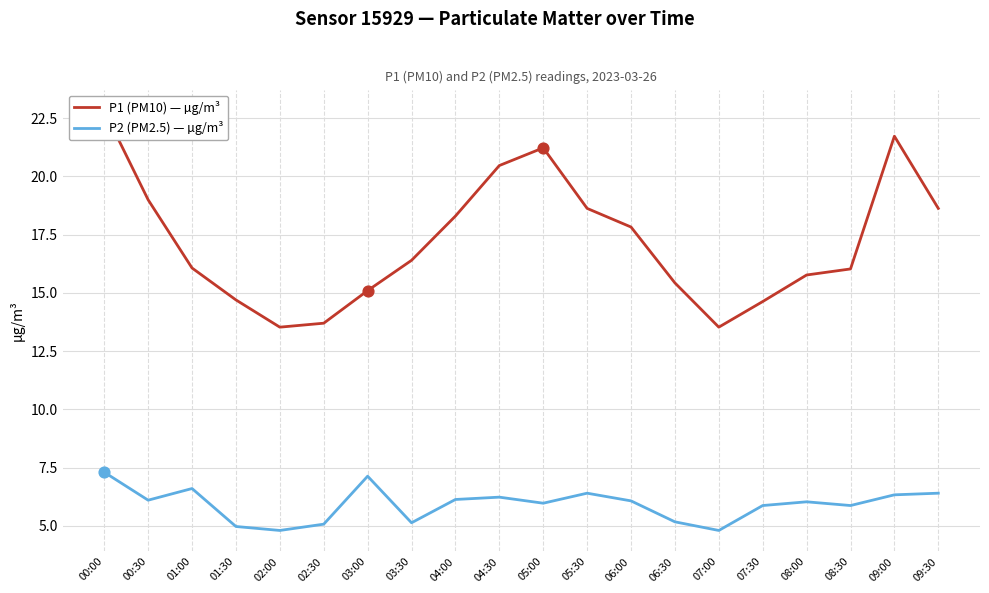

Which series contains the highest Y value?

P1 (PM10) — µg/m³